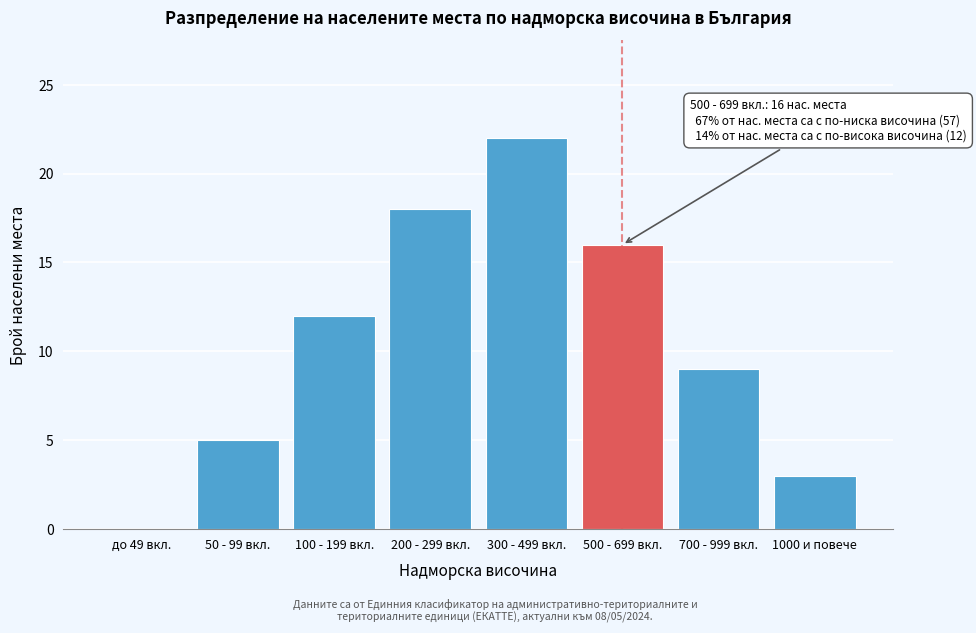

Reading left to right, list all the values displayed in this chart.

до 49 вкл.=0	50 - 99 вкл.=5	100 - 199 вкл.=12	200 - 299 вкл.=18	300 - 499 вкл.=22	500 - 699 вкл.=16	700 - 999 вкл.=9	1000 и повече=3